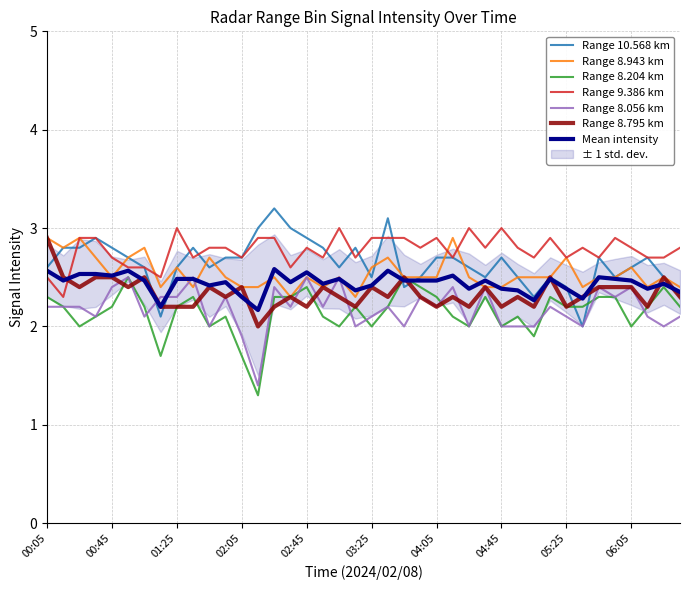

What is the difference between the second highest and second lowest values in the 8.056 series?

0.6